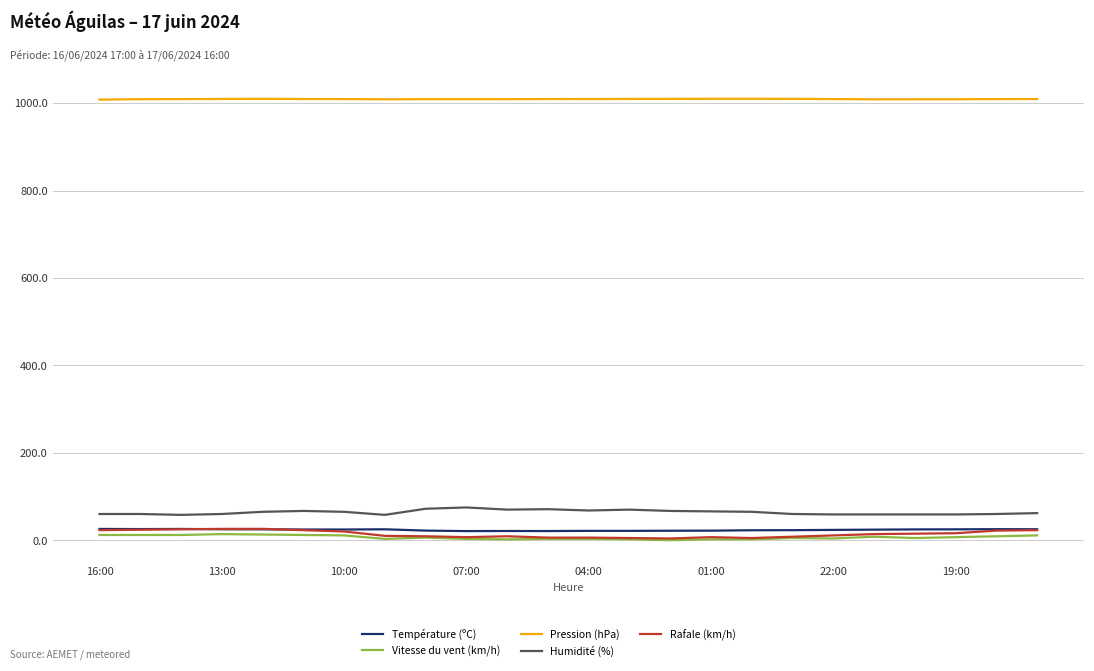

How many distinct data groups are displayed?

5